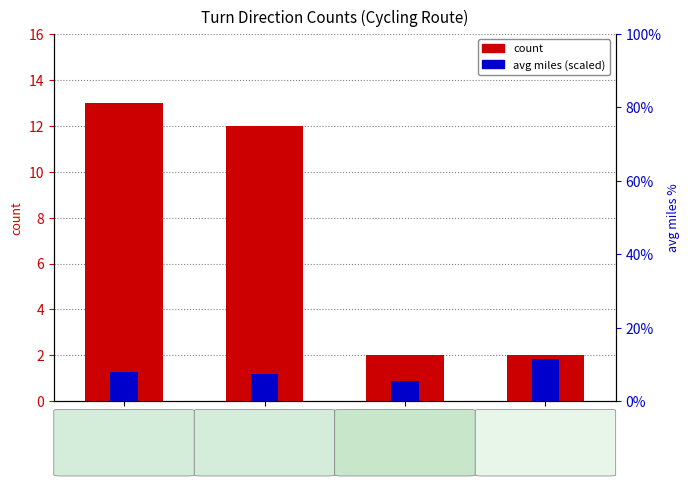

What is the difference between the maximum and minimum values in the avg miles (scaled) series?

1.0